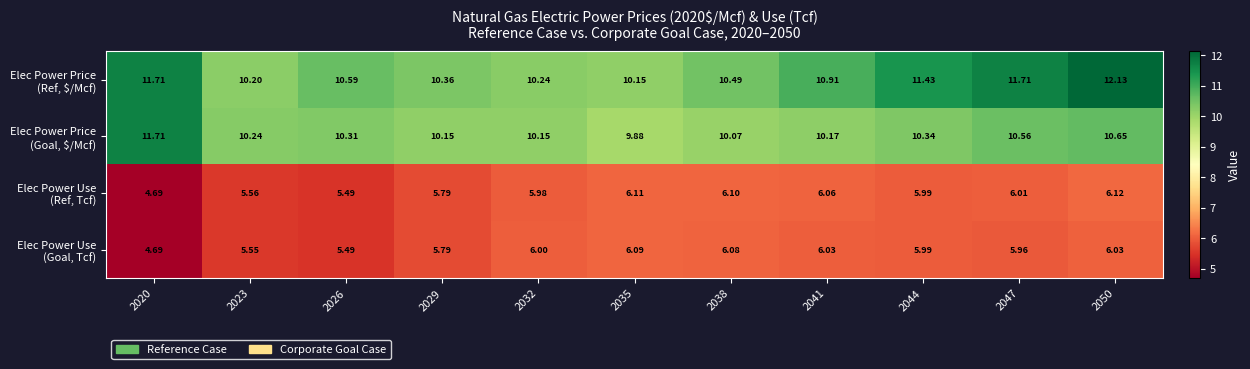

List the series in order of their peak value, lowest first.

Elec Power Use (Goal, Tcf), Elec Power Use (Ref, Tcf), Elec Power Price (Goal, $/Mcf), Elec Power Price (Ref, $/Mcf)